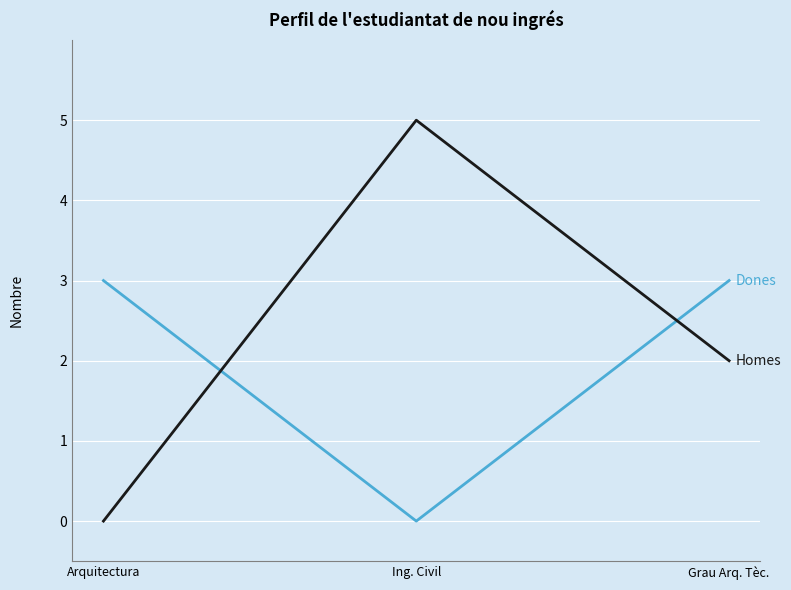

What position from the right is Arquitectura?

3